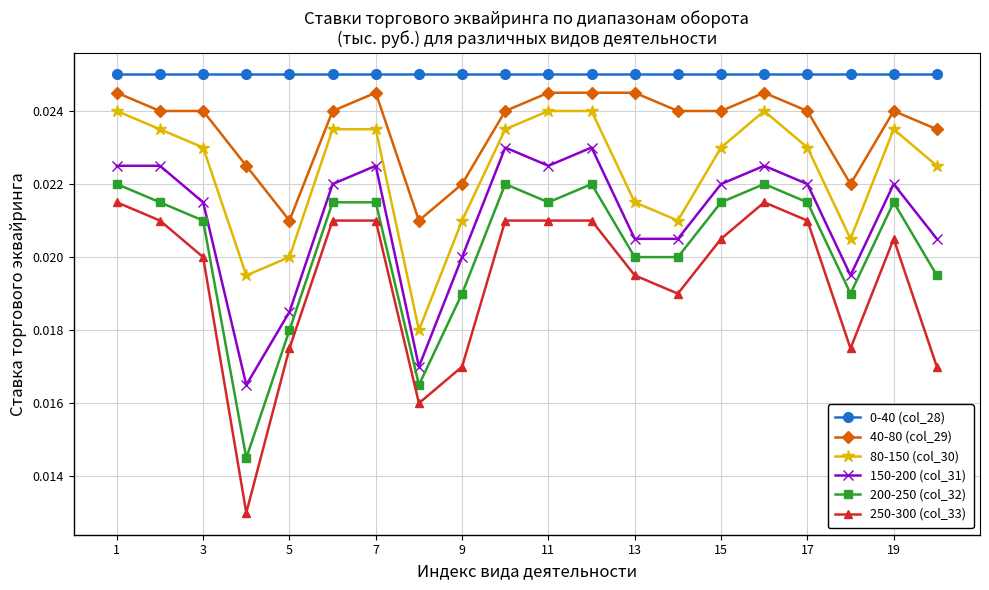

Is this an area chart (filled region under the line)?

No